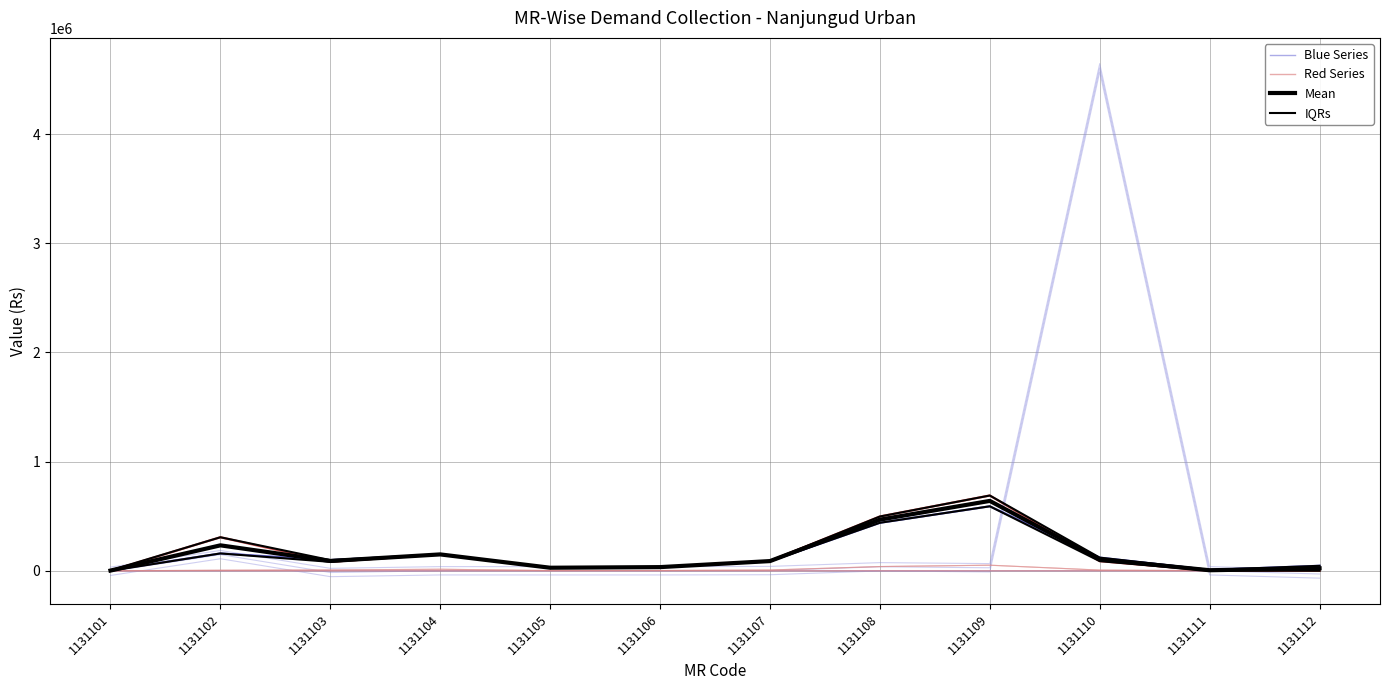

List the labels in order of Mean value, smallest first.

1131101, 1131111, 1131112, 1131105, 1131106, 1131107, 1131103, 1131110, 1131104, 1131102, 1131108, 1131109